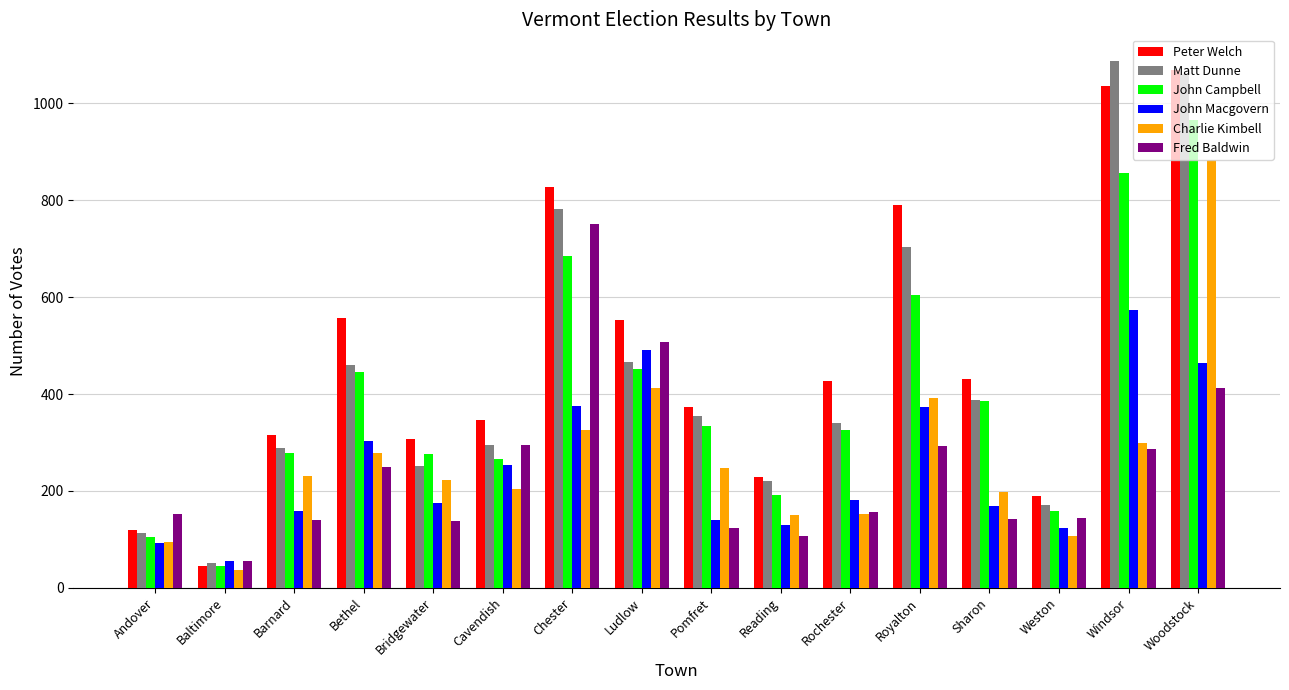

Read the Matt Dunne value at Cavendish.

294